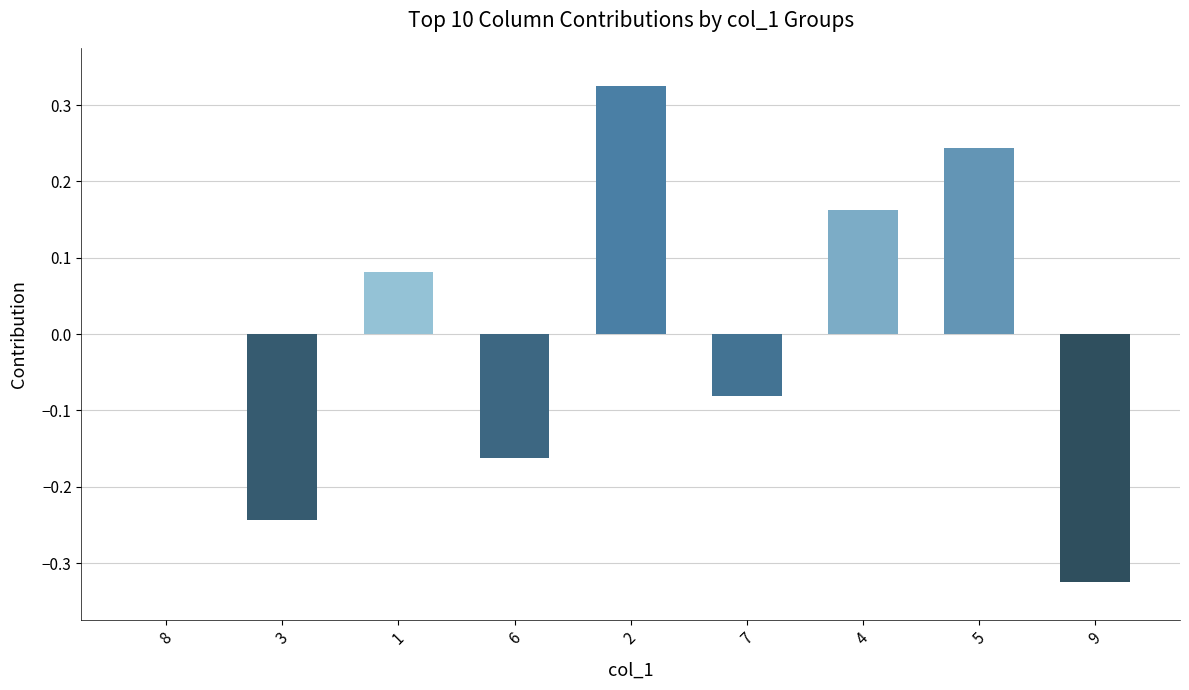

What is the change in value from 3 to 6?

+0.1